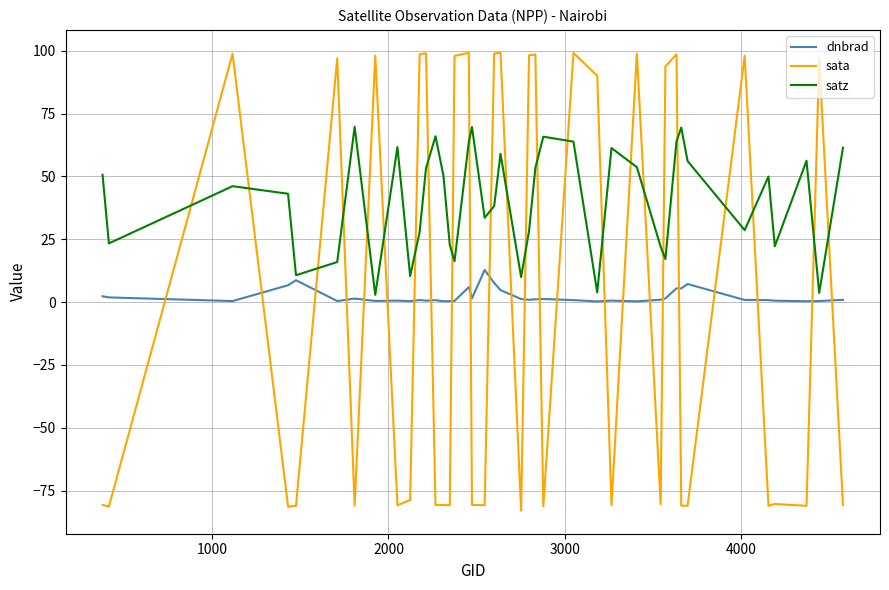

List the series in order of their peak value, highest first.

sata, satz, dnbrad